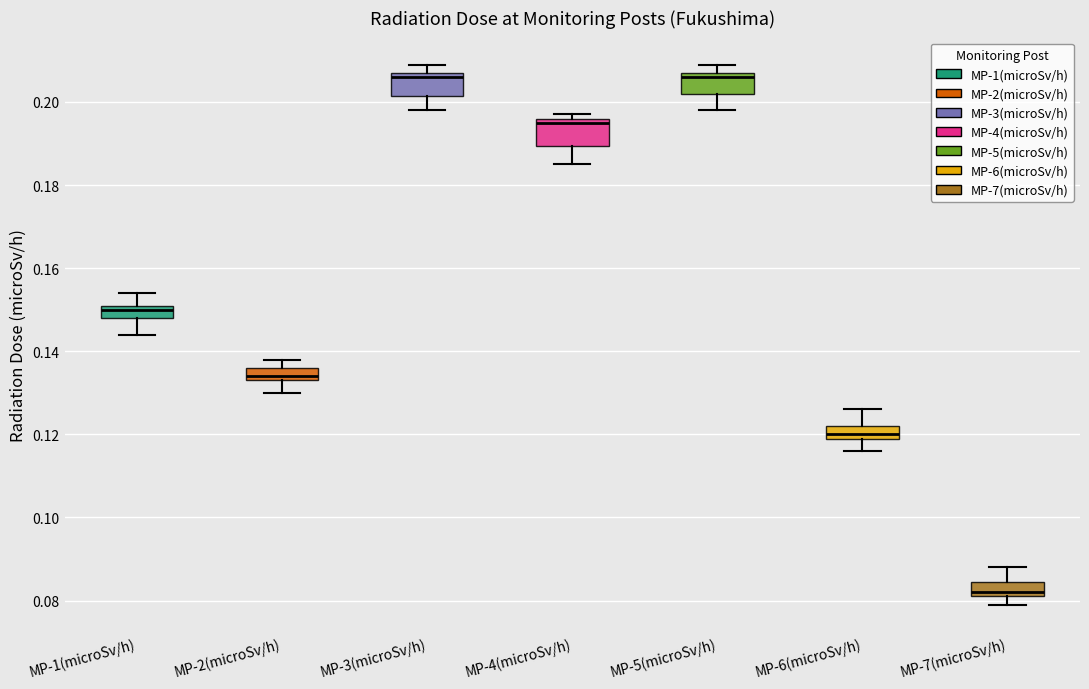

Reading left to right, transcribe this box plot: for each box, give where its median line is, the range the box spans, and where its two whiskers end, as read against the y-axis. The values are not printed on the chart, so give them approximately, as read against the axis.

MP-1(microSv/h): median 0.150, box 0.148 to 0.152, whiskers 0.144 to 0.154
MP-2(microSv/h): median 0.134 (just above the box's lower edge), box 0.134 to 0.136, whiskers 0.130 to 0.138
MP-3(microSv/h): median 0.206, box 0.202 to 0.208, whiskers 0.198 to 0.210
MP-4(microSv/h): median 0.196 (just below the box's upper edge), box 0.190 to 0.196, whiskers 0.186 to 0.198
MP-5(microSv/h): median 0.206, box 0.202 to 0.208, whiskers 0.198 to 0.210
MP-6(microSv/h): median 0.120 (just above the box's lower edge), box 0.120 to 0.122, whiskers 0.116 to 0.126
MP-7(microSv/h): median 0.082 (just above the box's lower edge), box 0.082 to 0.084, whiskers 0.080 to 0.088